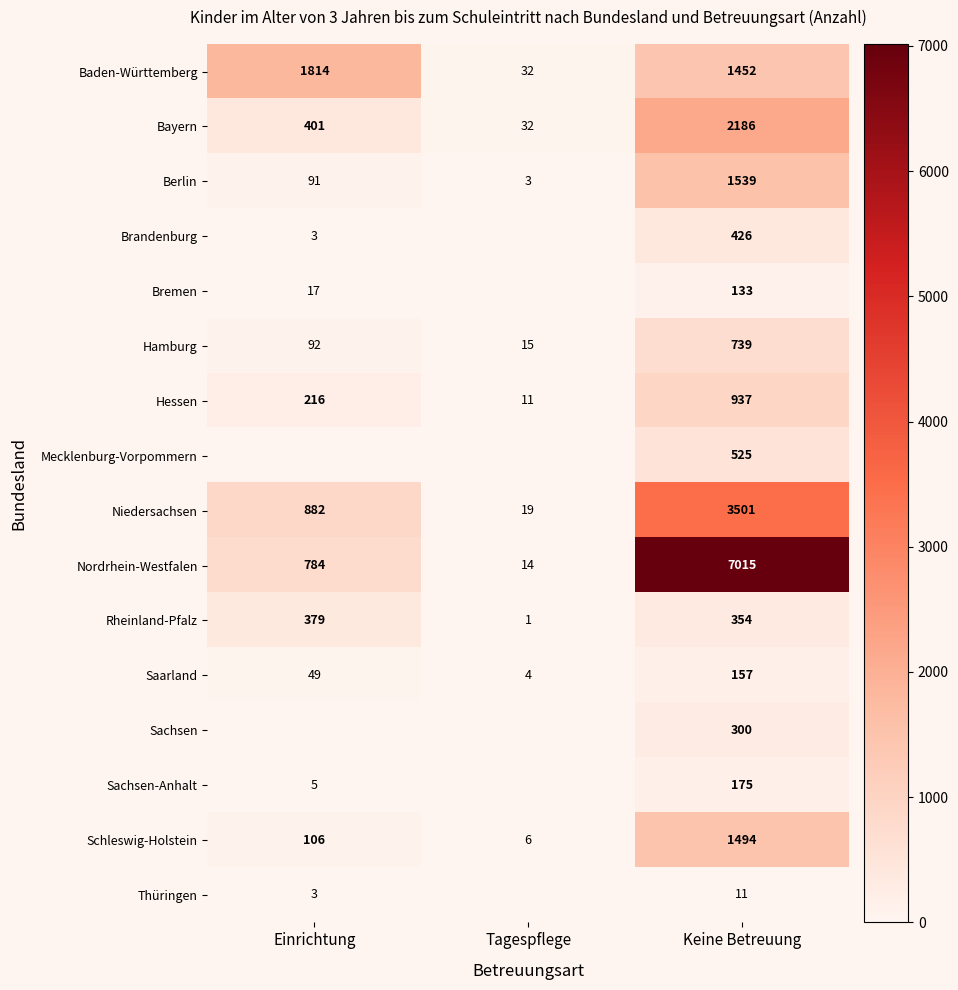

At which category is the sum across all series the highest?

Keine Betreuung